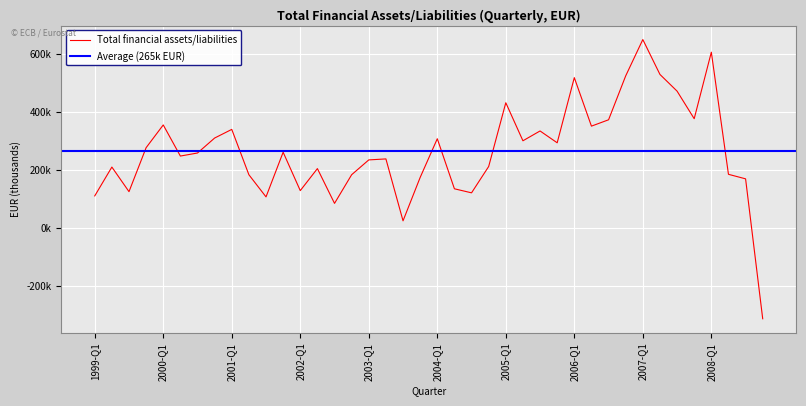

What position from the left is 2007-Q1?

33